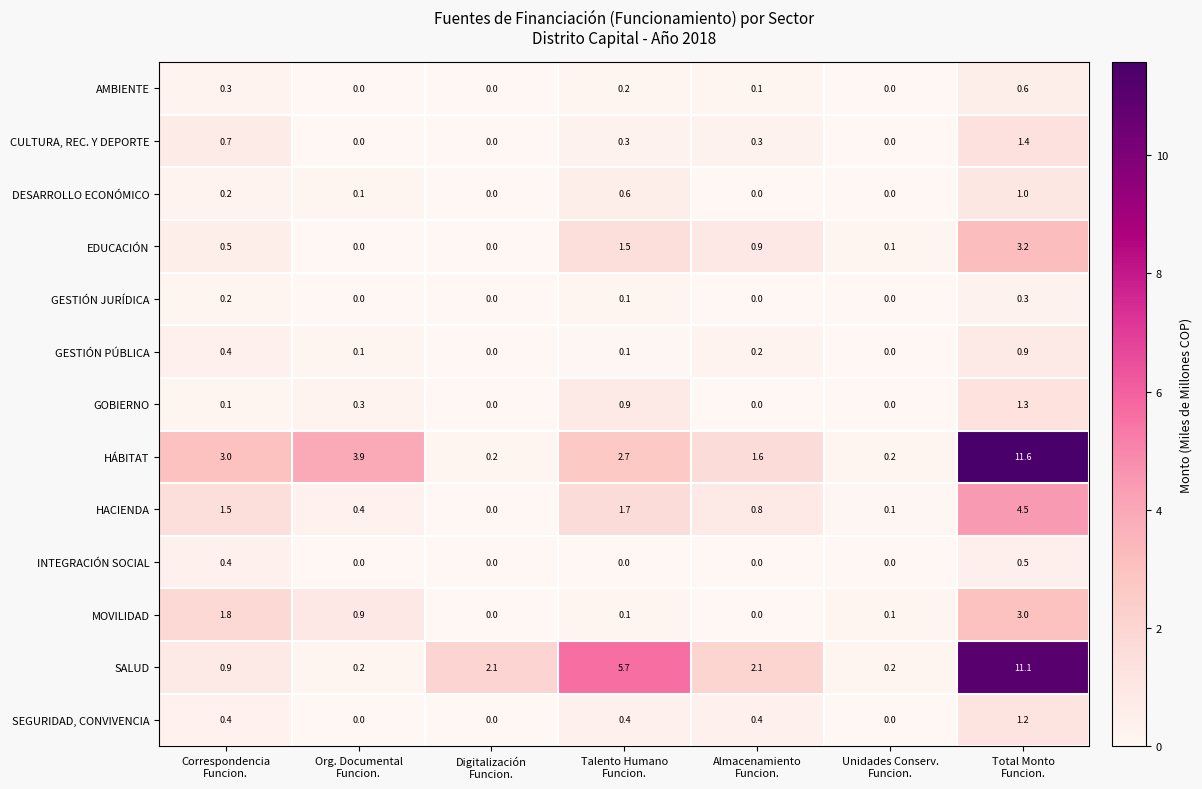

At which category is the sum across all series the highest?

Total Monto
Funcion.